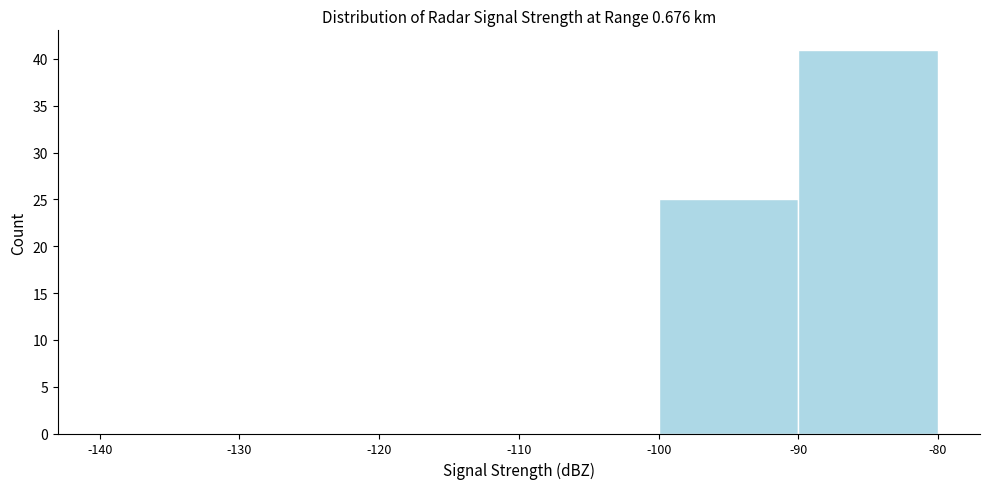

How tall is the bar that spans -90 to -80 on the x-axis? The values are not printed on the chart, so give them approximately, as read against the axis.

41